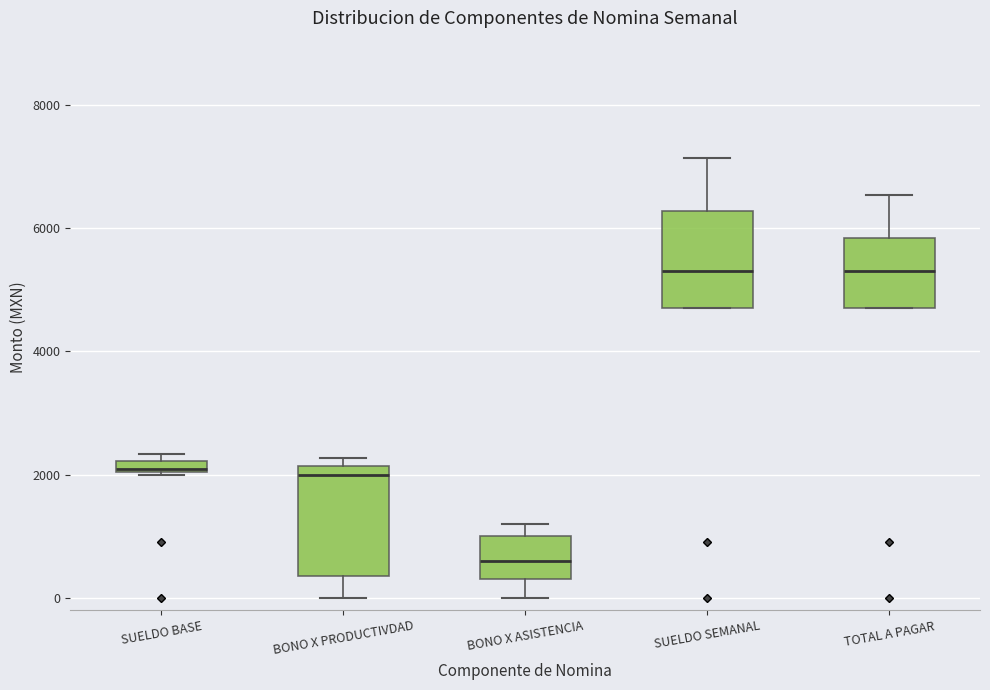

Which box is the tallest, from its lower edge to its upper edge?

BONO X PRODUCTIVDAD